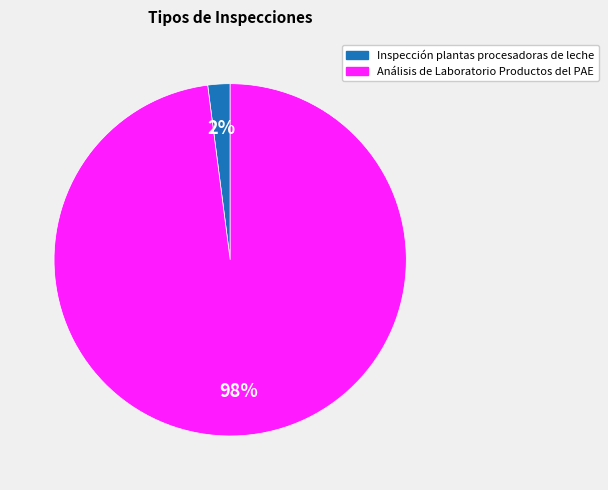

Rank the categories by value from highest to lowest.

Análisis de Laboratorio Productos del PAE, Inspección plantas procesadoras de leche